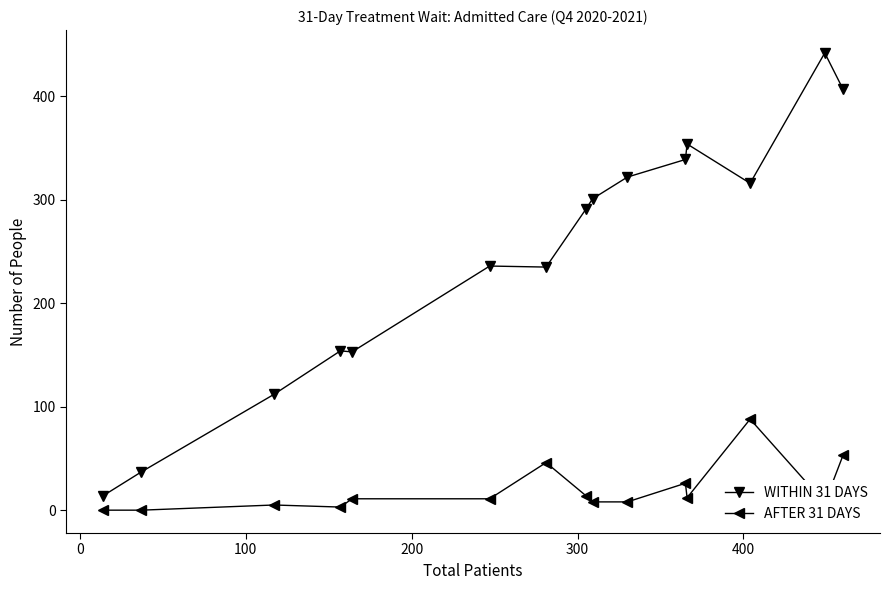

Rank the series by their maximum value, from lowest to highest.

AFTER 31 DAYS, WITHIN 31 DAYS